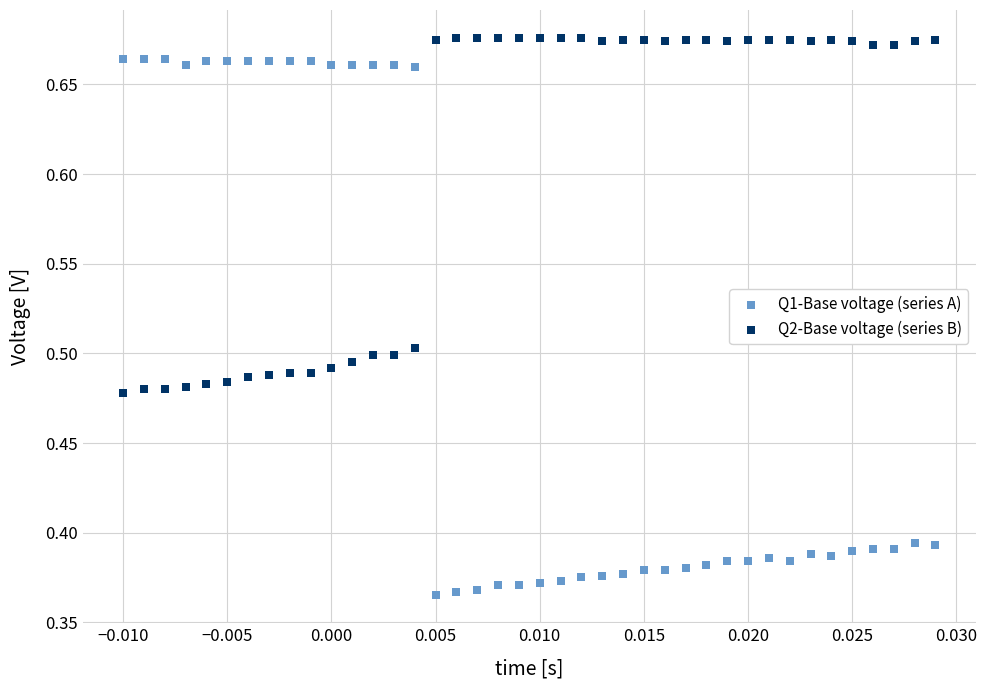

Which series reaches the maximum Y coordinate?

Q2-Base voltage (series B)